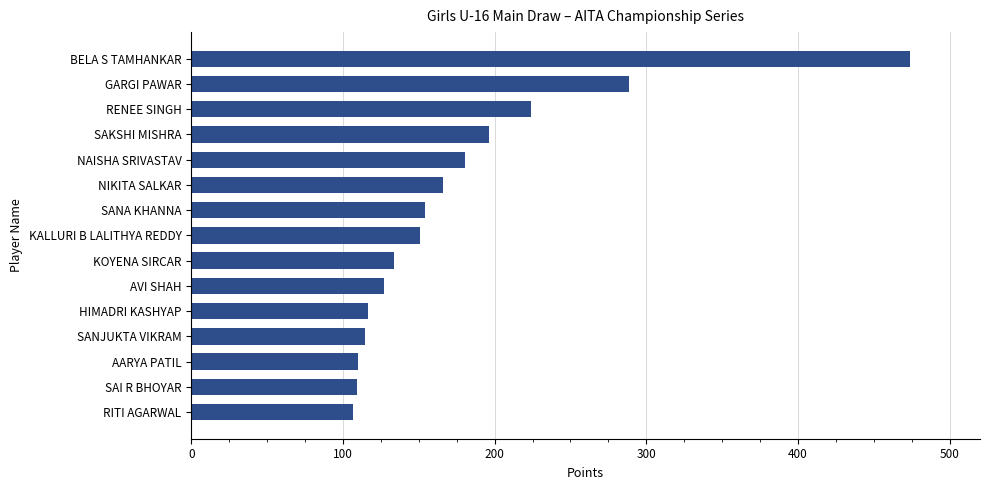

What is the maximum value shown in the chart?

473.8